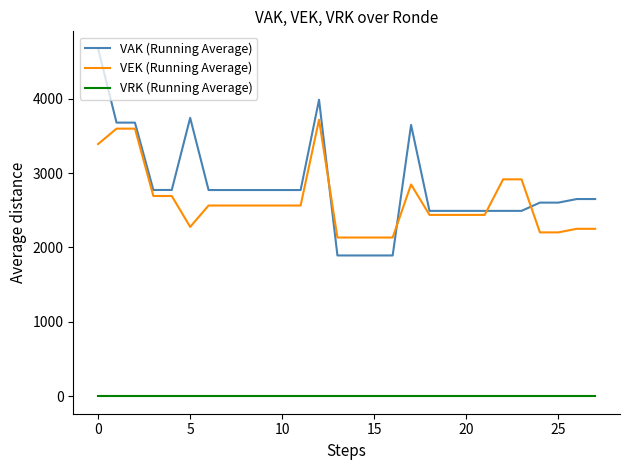

What is the average value of the VEK (Running Average) series?

2615